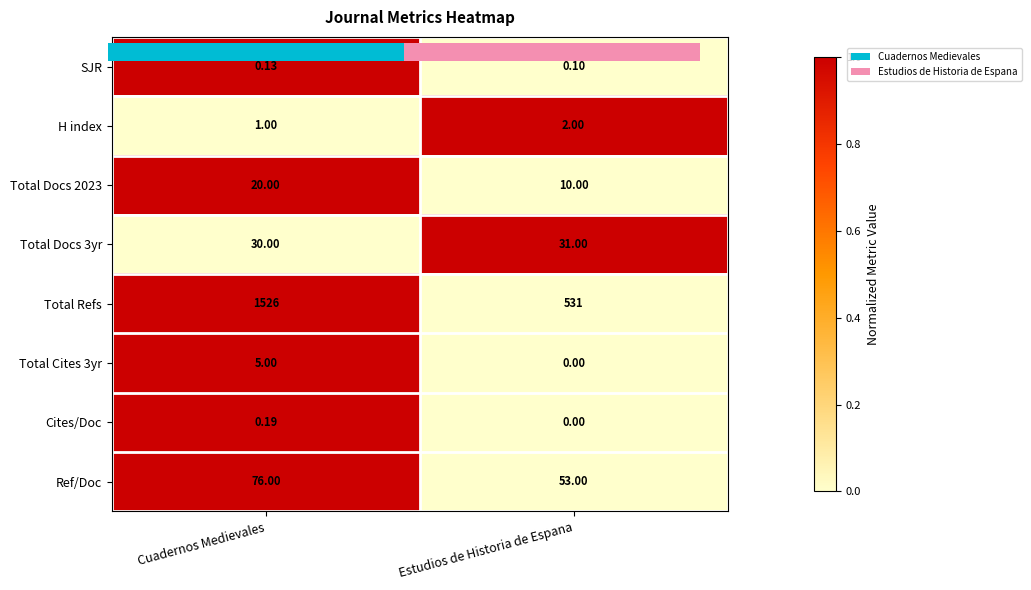

What is the difference between the maximum and minimum values in the Cites/Doc series?

1